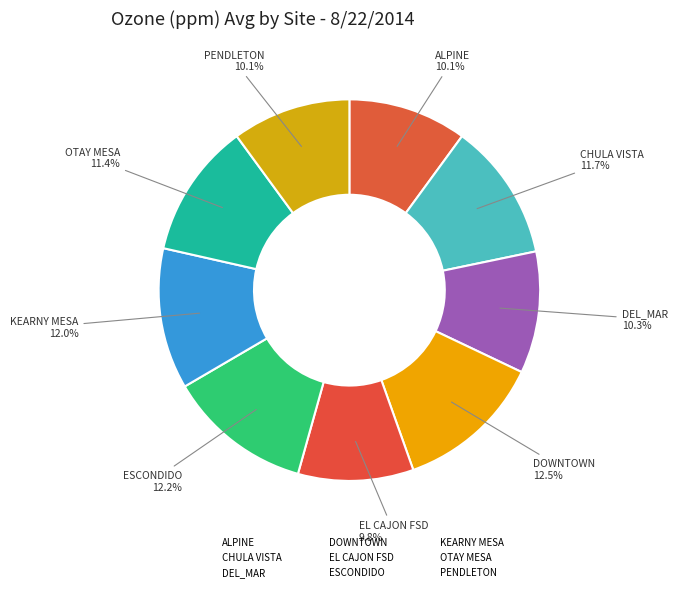

The EL CAJON FSD slice represents 10% of the pie. True or false?

True